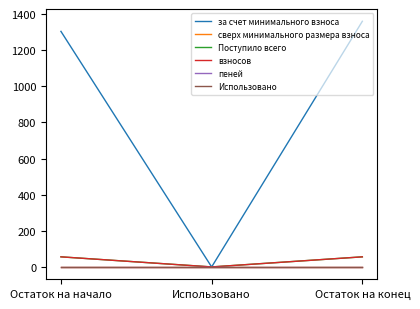

At which category does the chart reach its peak across all series?

Остаток на конец